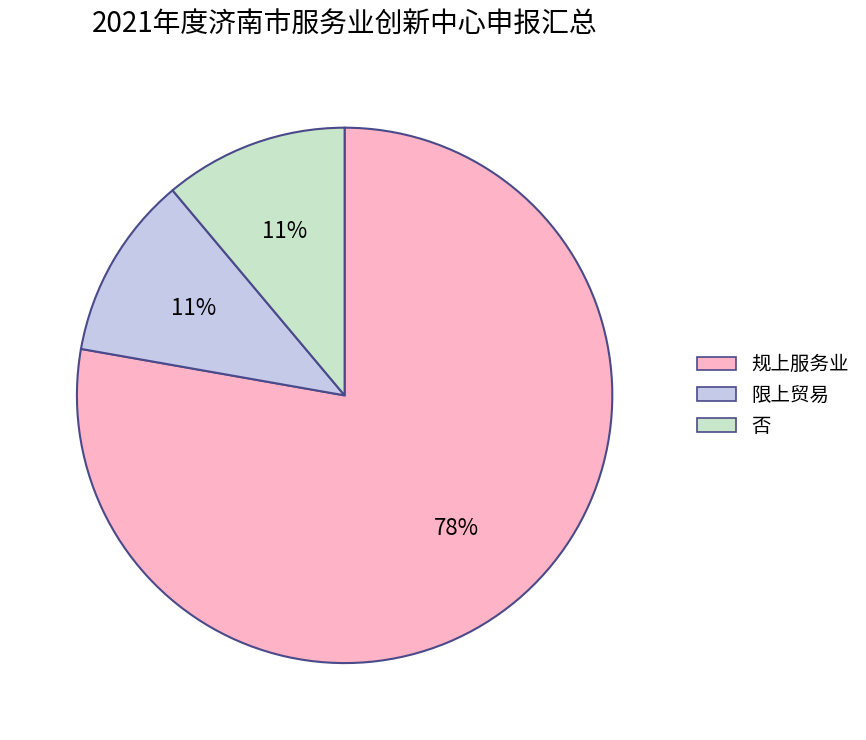

What percentage is the 否 slice, to the nearest percent?

11%